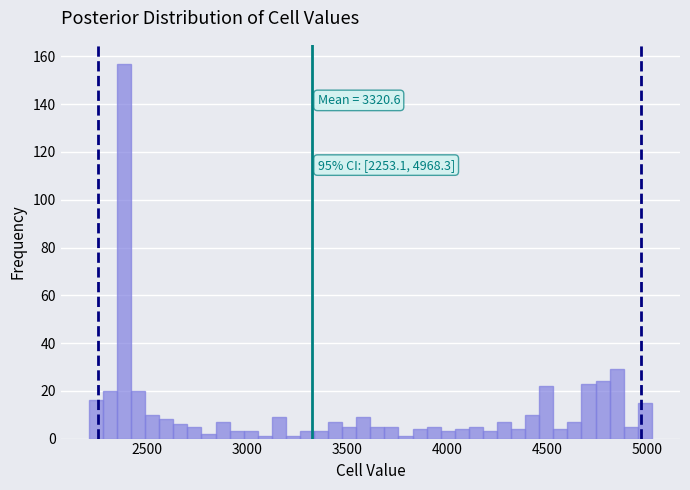

Read against the x-axis, roughly where is the centre of the tallest bar?

2400